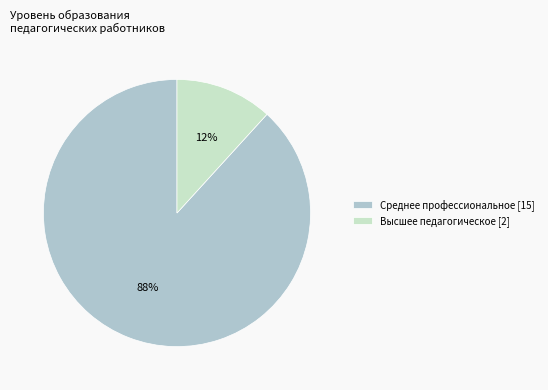

Is it true that Среднее профессиональное [15] is 99% of the pie?

False